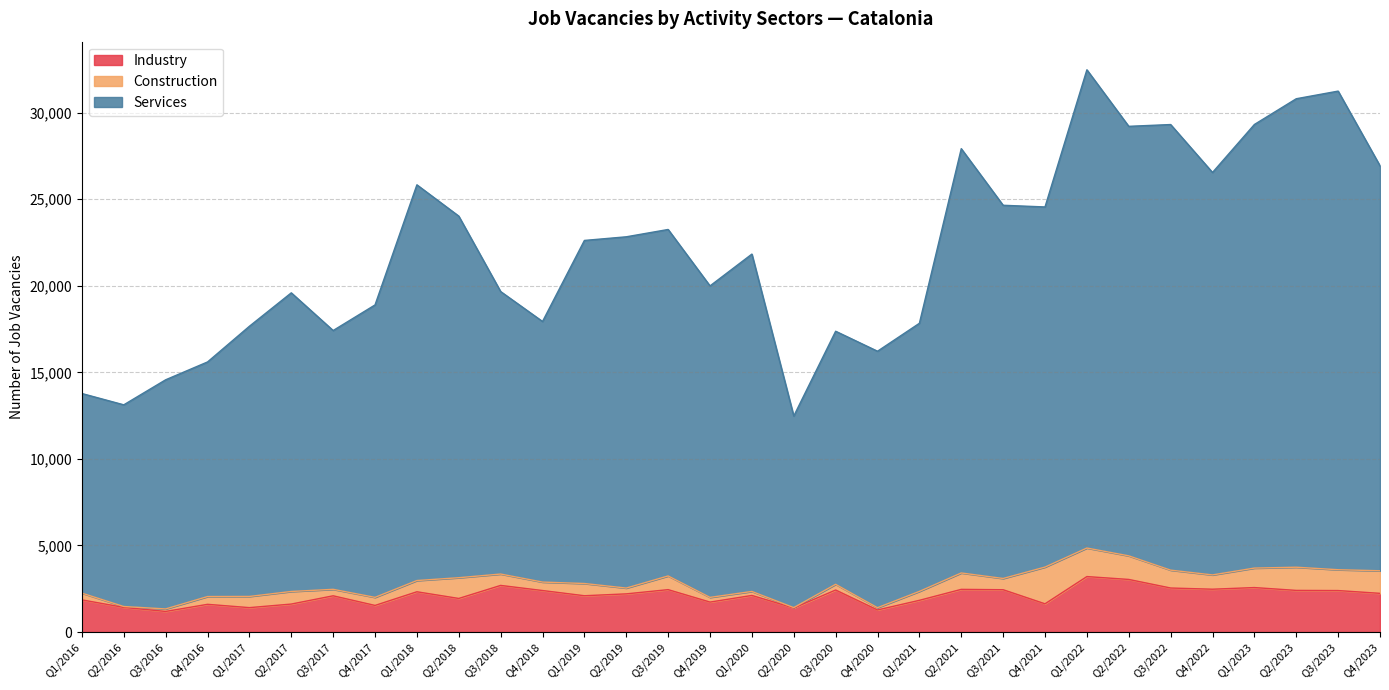

After their last crossing, which series has the higher values: Construction or Industry?

Industry